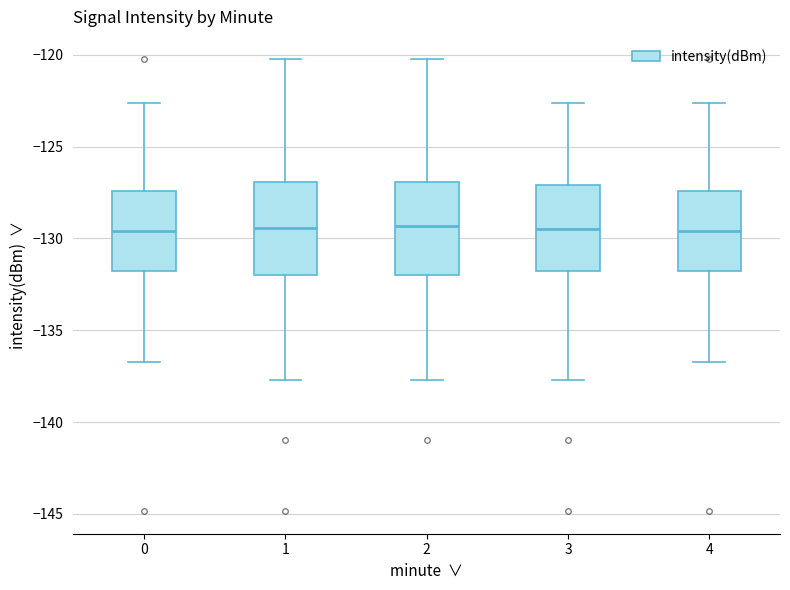

Reading left to right, transcribe this box plot: for each box, give where its median line is, the range the box spans, and where its two whiskers end, as read against the y-axis. The values are not printed on the chart, so give them approximately, as read against the axis.

0: median -129.5, box -132.0 to -127.5, whiskers -136.5 to -122.5
1: median -129.5, box -132.0 to -127.0, whiskers -137.5 to -120.5
2: median -129.5, box -132.0 to -127.0, whiskers -137.5 to -120.5
3: median -129.5, box -132.0 to -127.0, whiskers -137.5 to -122.5
4: median -129.5, box -132.0 to -127.5, whiskers -136.5 to -122.5